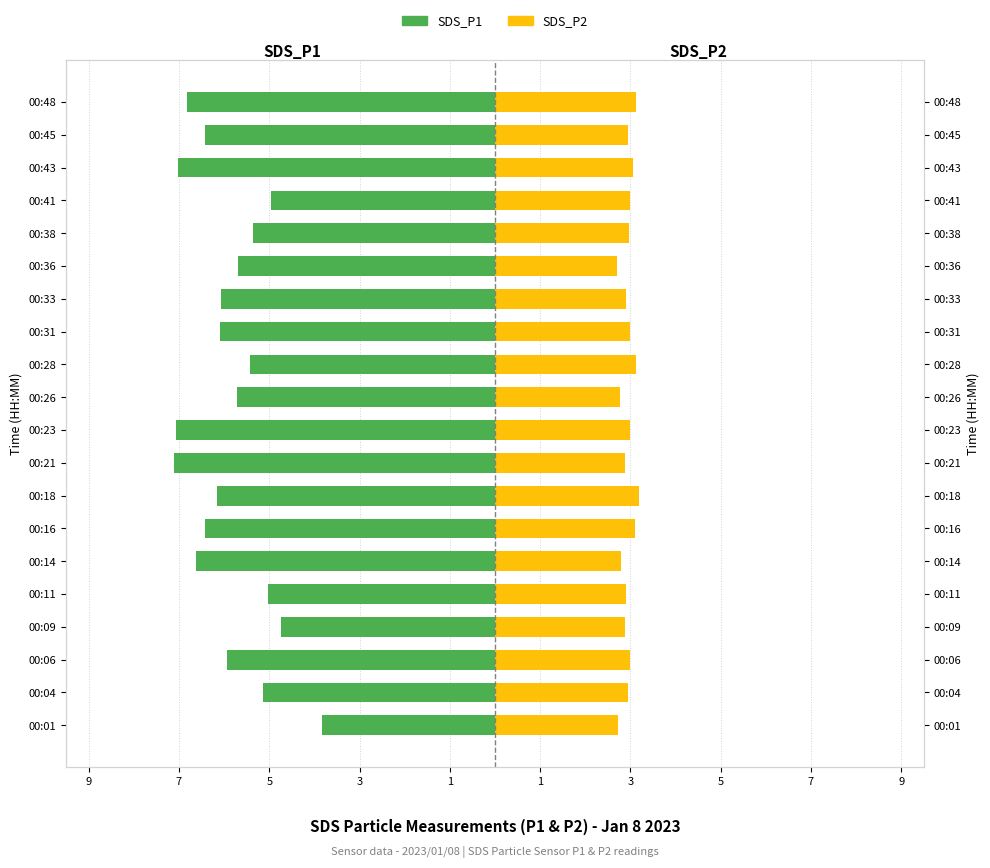

What is the average value of the SDS_P2 series?

3.0